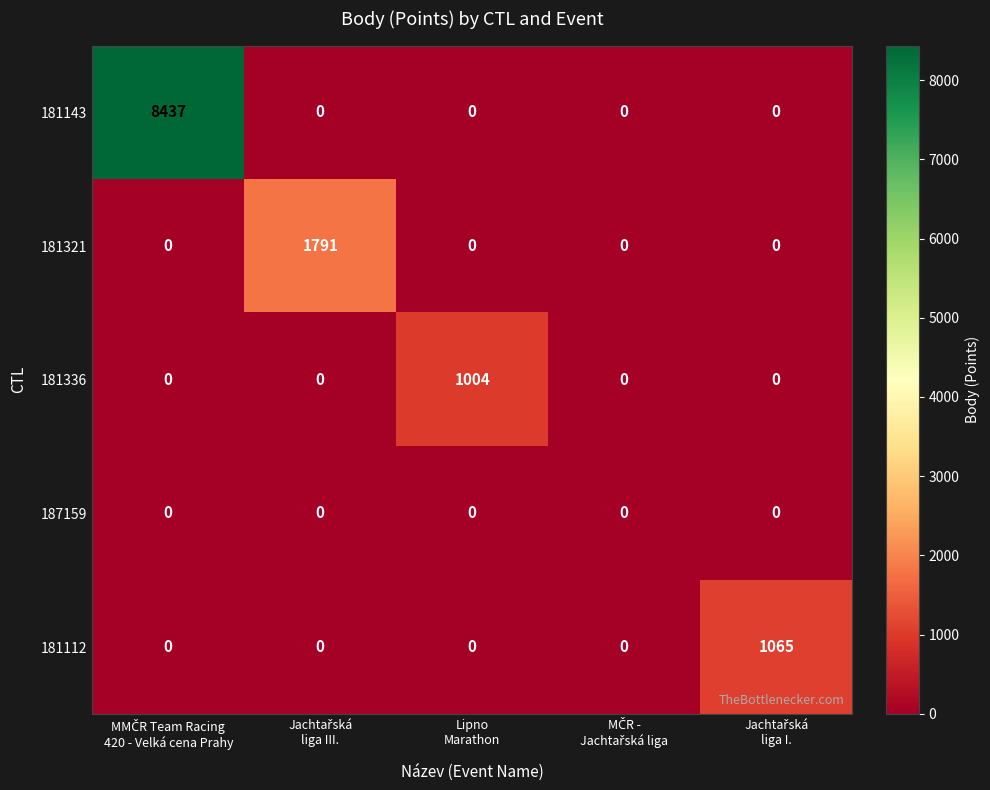

Which series has the widest spread of values?

181143